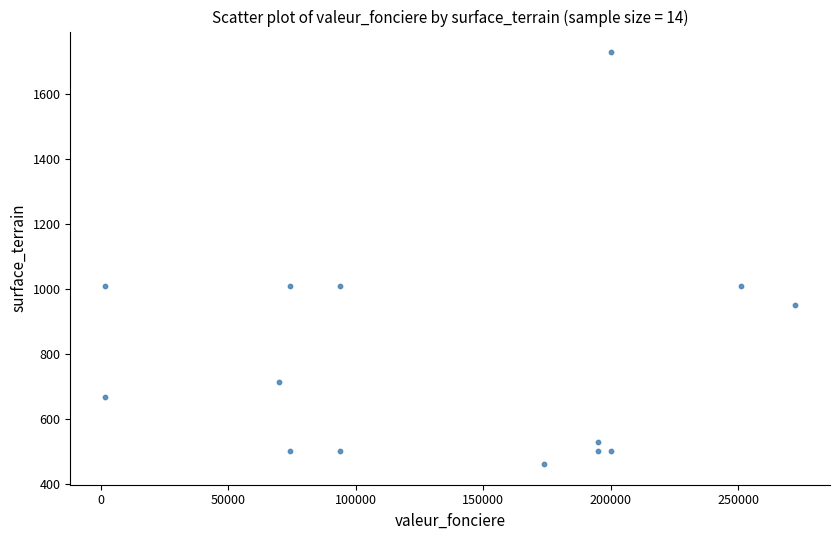

What is the range of Y values (max minus min)?

1269